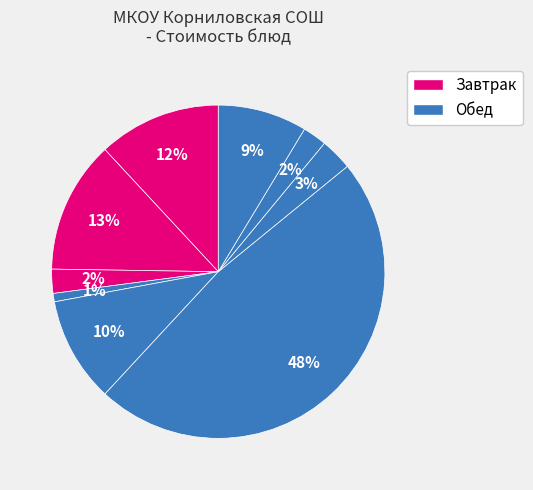

How many segments does this pie chart have?

9